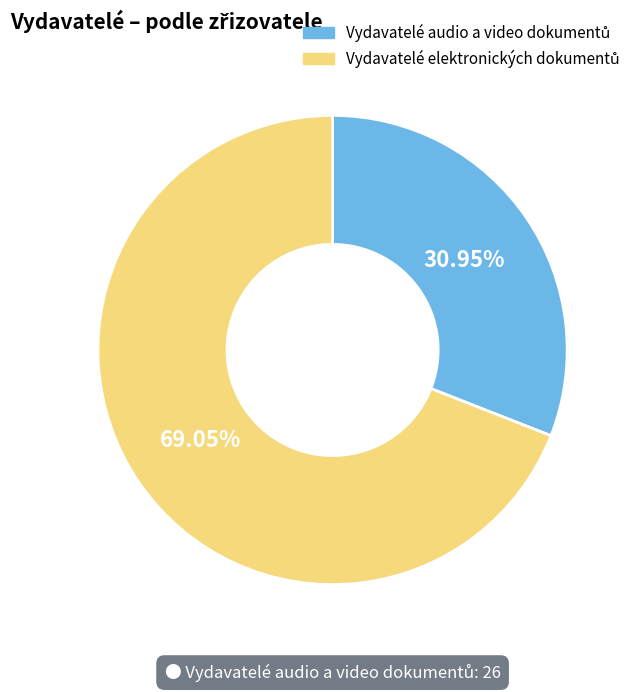

Is there a majority slice in this chart?

Yes